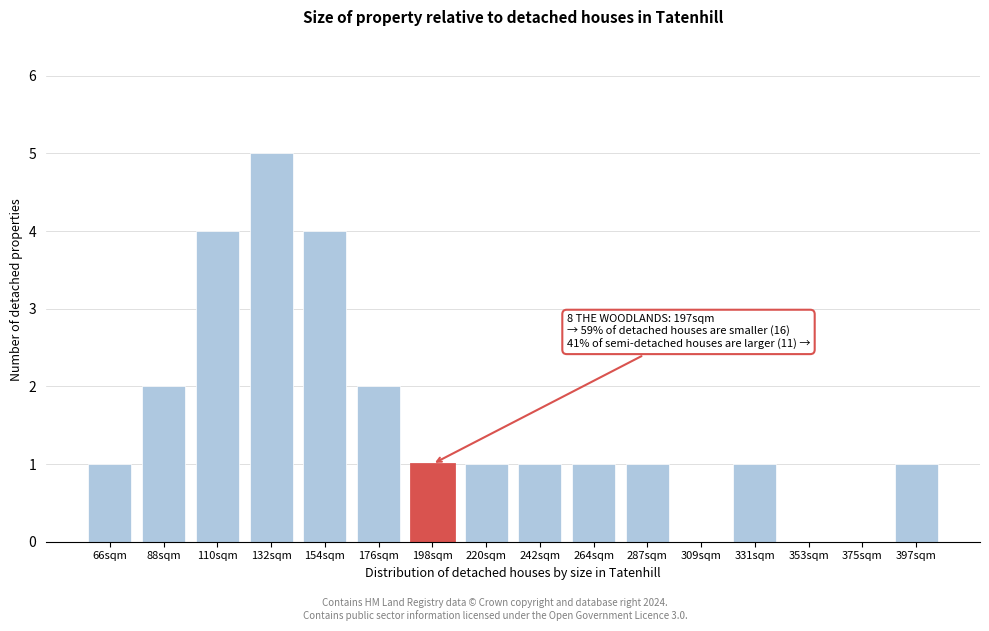

Reading right to left, list all the values displayed in this chart.

397sqm=1	375sqm=0	353sqm=0	331sqm=1	309sqm=0	287sqm=1	264sqm=1	242sqm=1	220sqm=1	198sqm=1	176sqm=2	154sqm=4	132sqm=5	110sqm=4	88sqm=2	66sqm=1